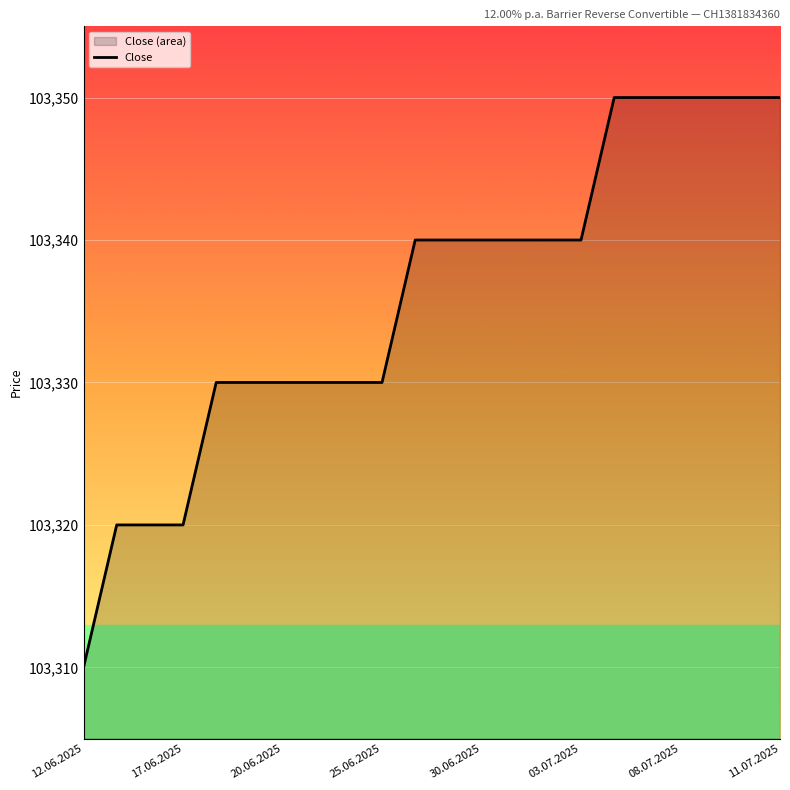

What is the ratio of the value at 12.06.2025 to the value at 25.06.2025?

1.0